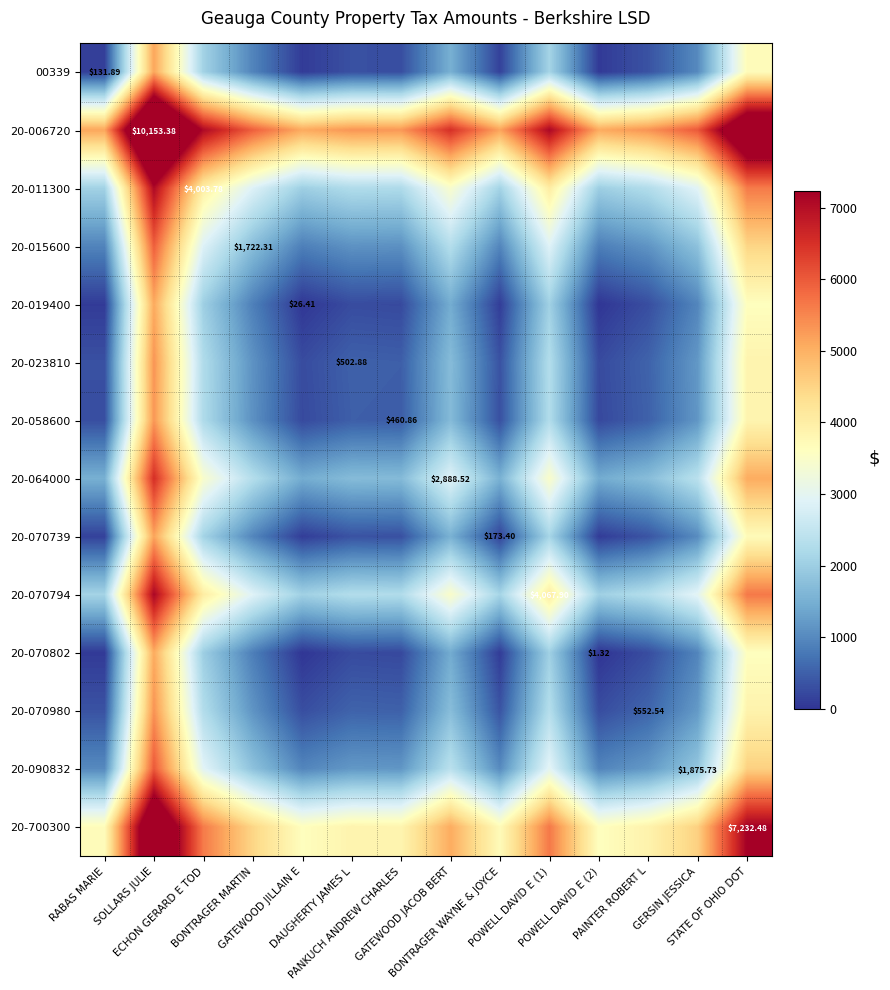

What is the minimum value for 00339?

66.6